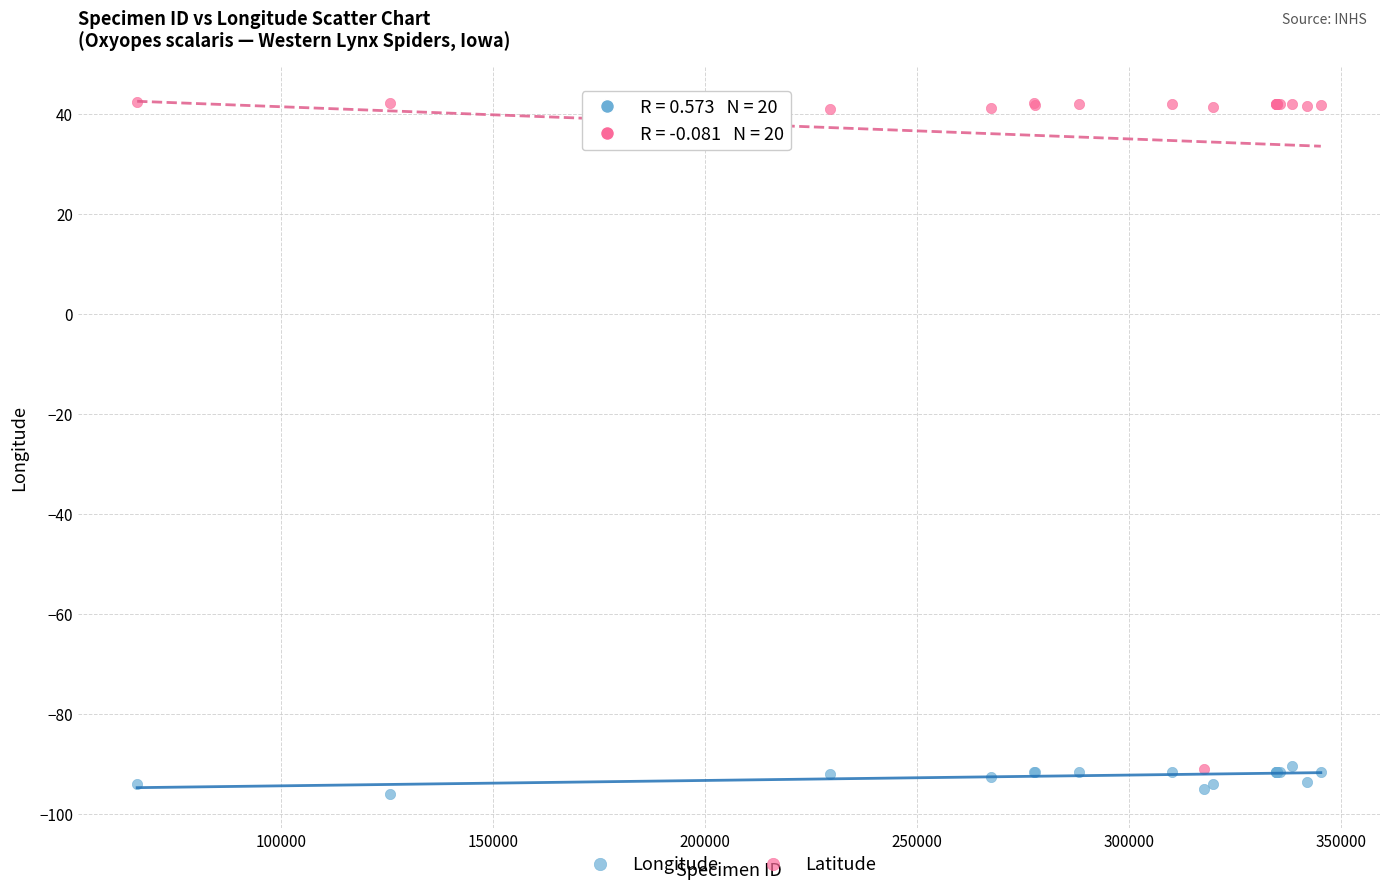

Which series reaches the maximum Y coordinate?

Latitude